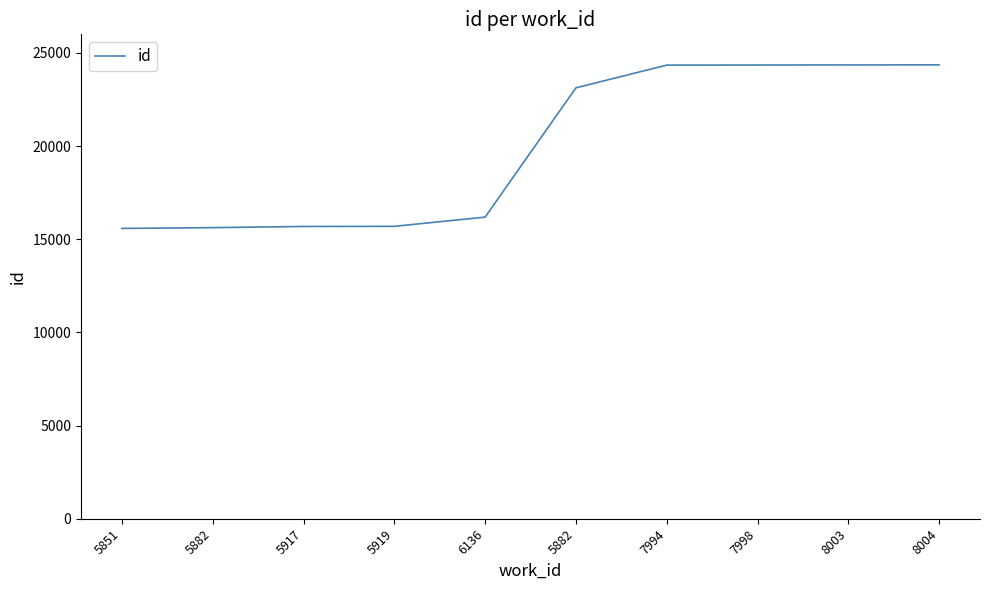

What is the label of the 10th point from the right?

5851